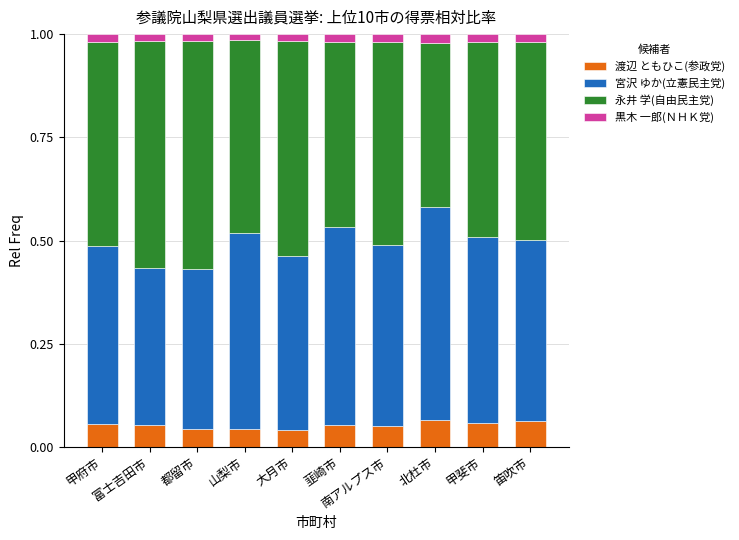

True or false: 渡辺 ともひこ(参政党) has a value of 0.1 at 都留市.

False